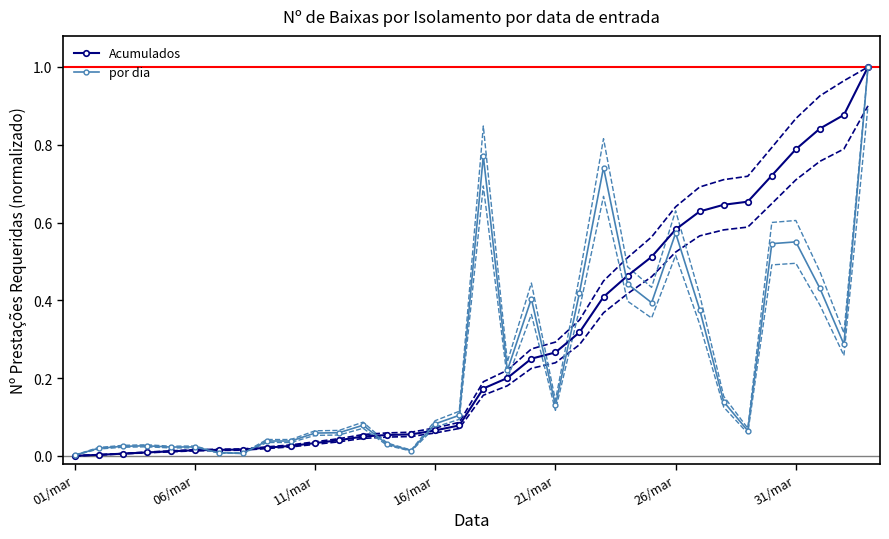

The por dia series shows 0.0 at 11/mar. True or false?

False